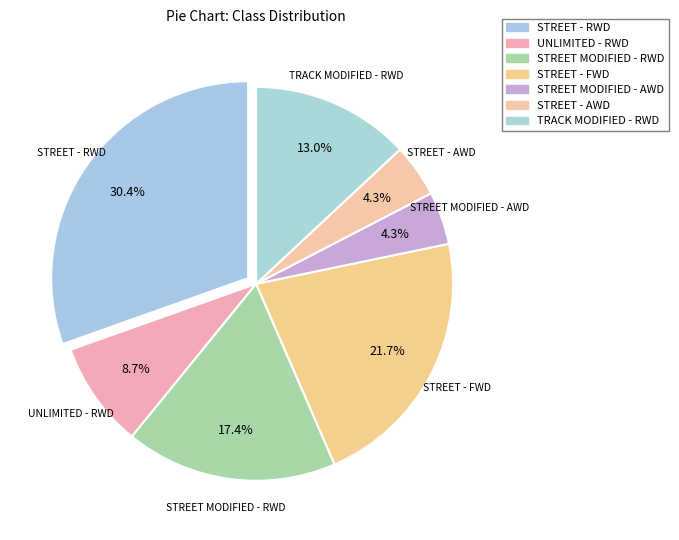

How many slices are in this pie chart?

7